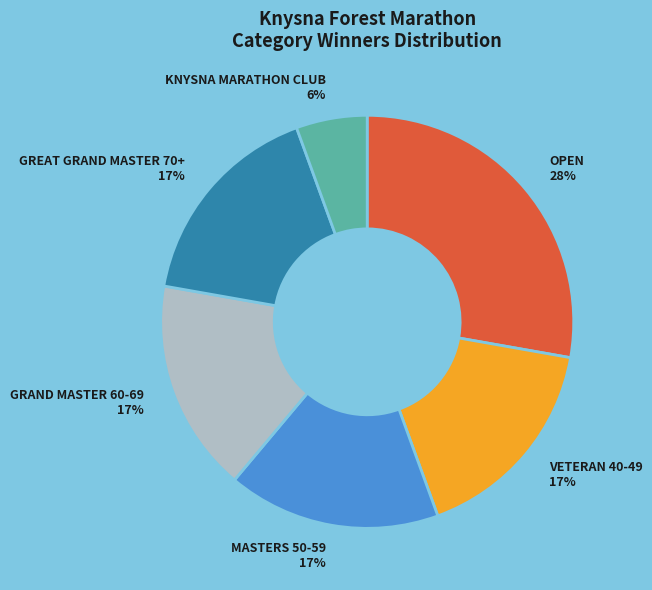

Combined, do GREAT GRAND MASTER 70+ and VETERAN 40-49 account for over 50%?

No